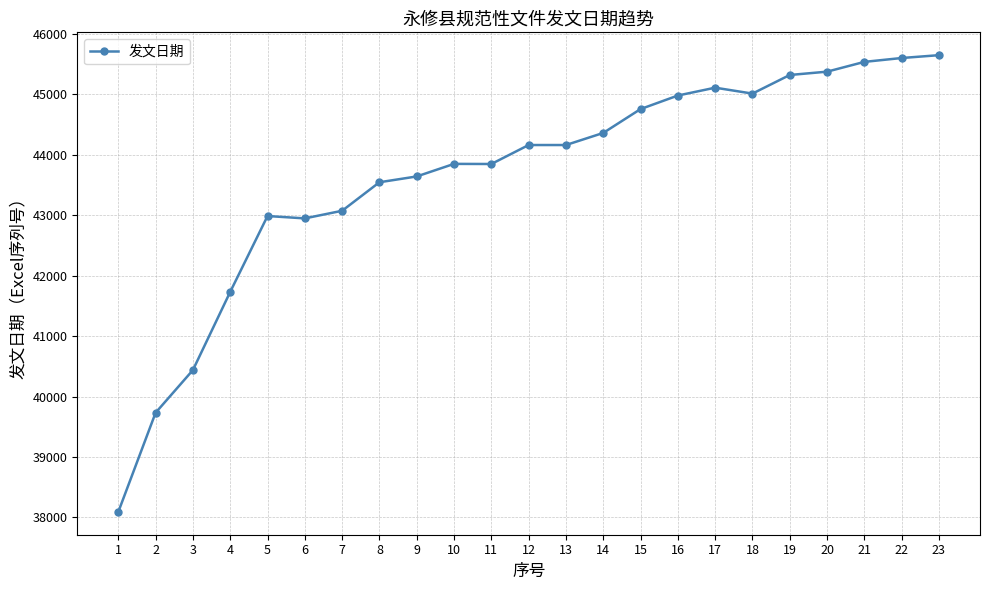

What is the difference between the maximum and minimum values?

7558